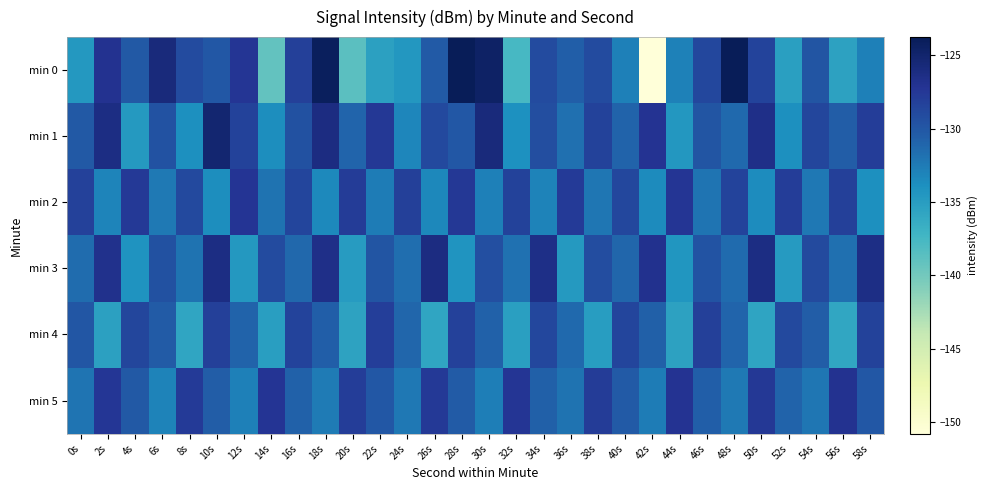

What is the greatest value displayed?

-123.8